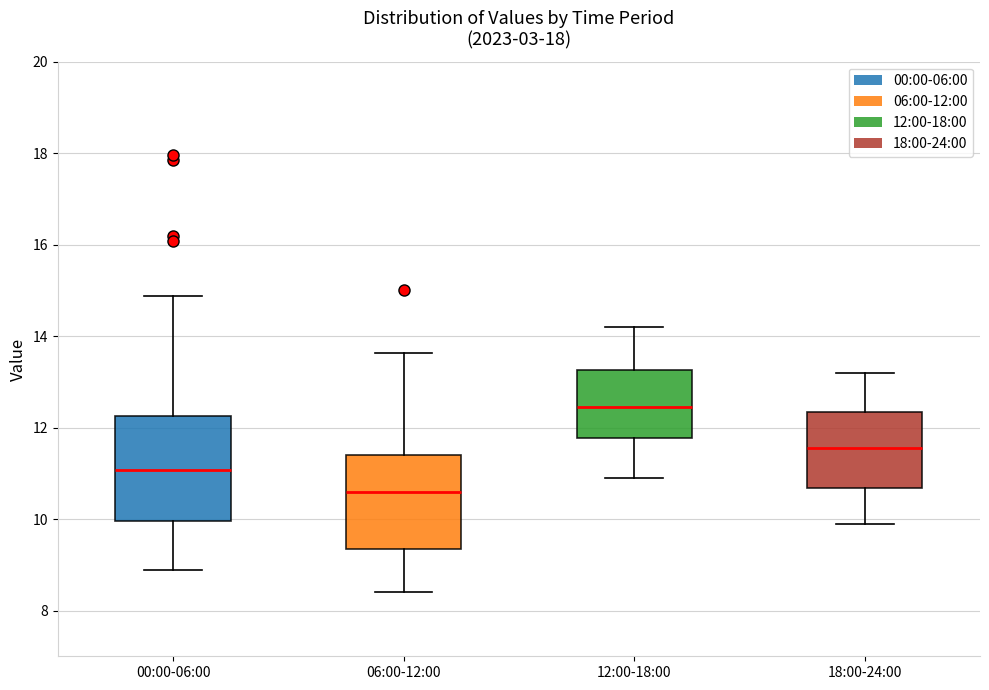

Reading left to right, read every box against the y-axis: the position of its median line, the range the box covers, and the ends of its whiskers. The values are not printed on the chart, so give them approximately, as read against the axis.

00:00-06:00: median 11.0, box 10.0 to 12.2, whiskers 8.8 to 14.8
06:00-12:00: median 10.6, box 9.4 to 11.4, whiskers 8.4 to 13.6
12:00-18:00: median 12.4, box 11.8 to 13.2, whiskers 11.0 to 14.2
18:00-24:00: median 11.6, box 10.6 to 12.4, whiskers 10.0 to 13.2